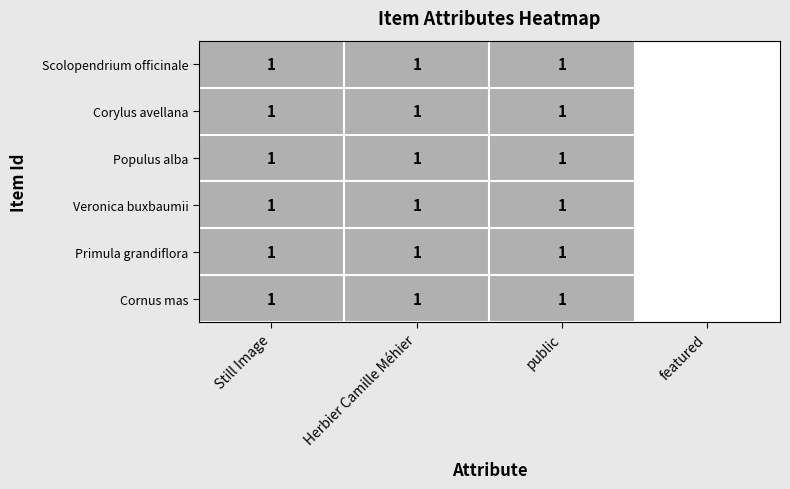

Is it true that Primula grandiflora equals 0 at public?

False